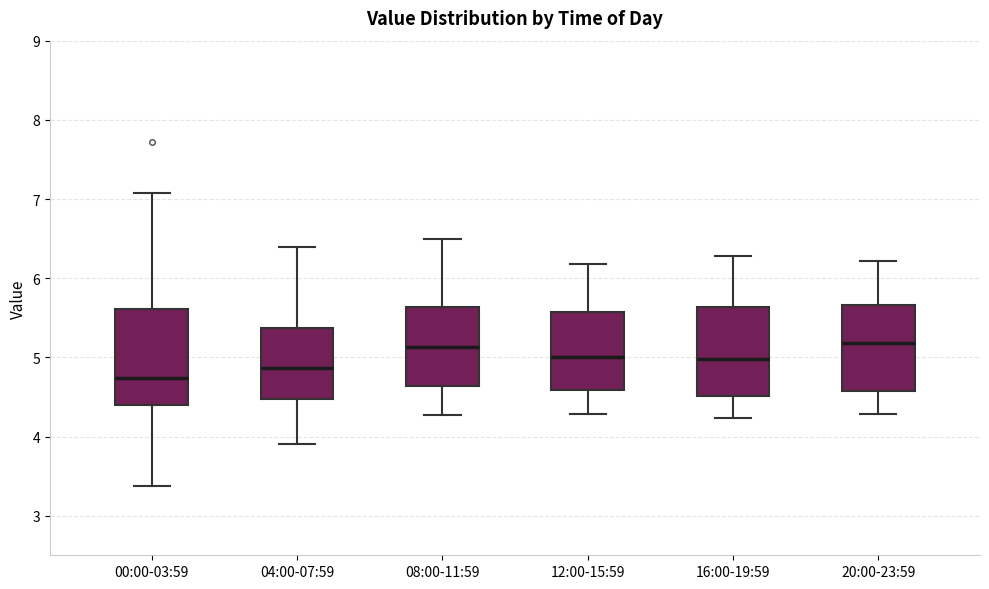

Which box has the lowest median line?

00:00-03:59